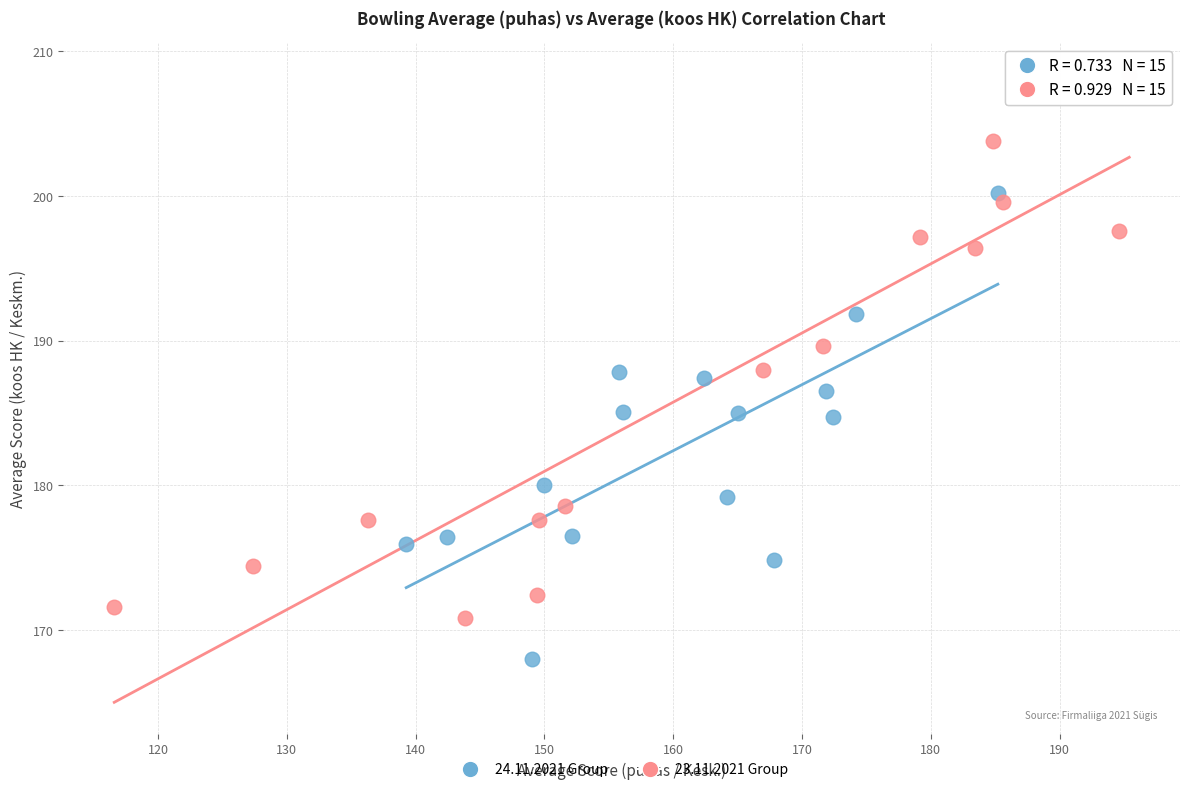

Which series has the widest spread of Y values?

23.11.2021 Group